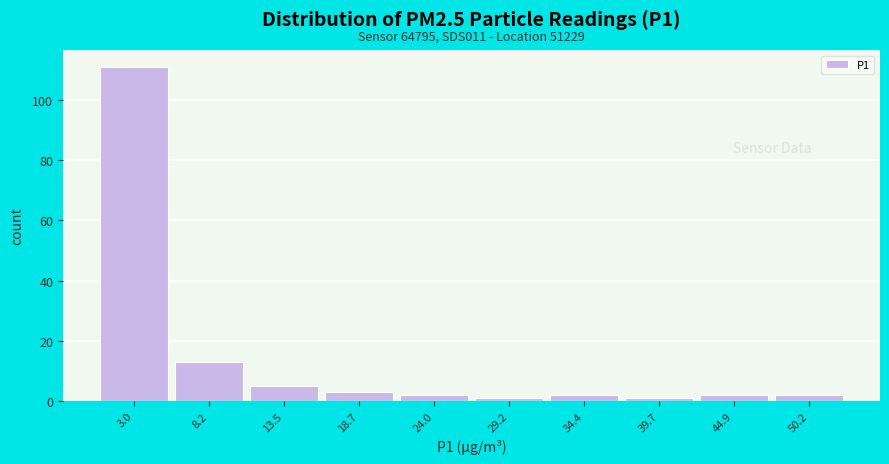

Reading left to right, list all the values displayed in this chart.

3.0=111	8.2=13	13.5=5	18.7=3	24.0=2	29.2=1	34.4=2	39.7=1	44.9=2	50.2=2